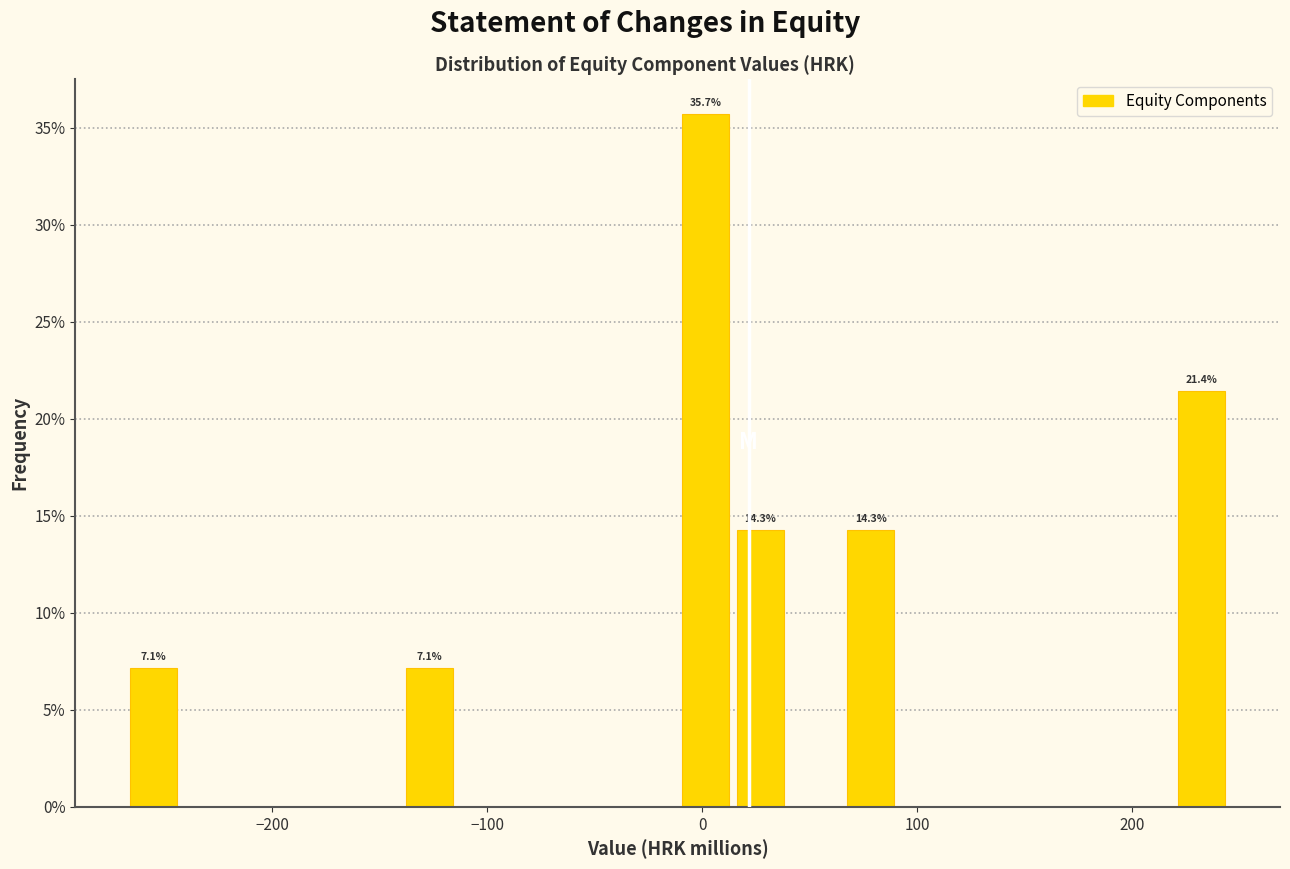

Around what value on the x-axis is the tallest bar? Give the approximate position of its centre, as read against the axis.

0